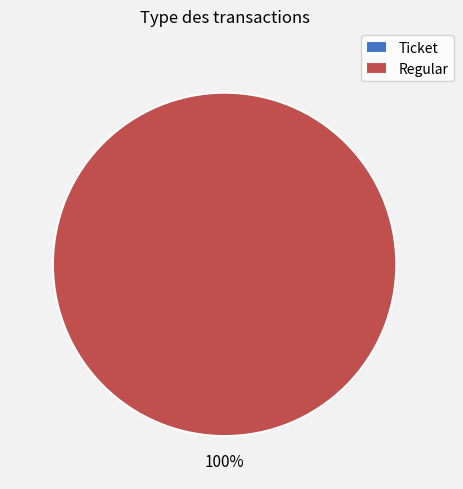

To the nearest percent, what portion does Regular represent?

100%